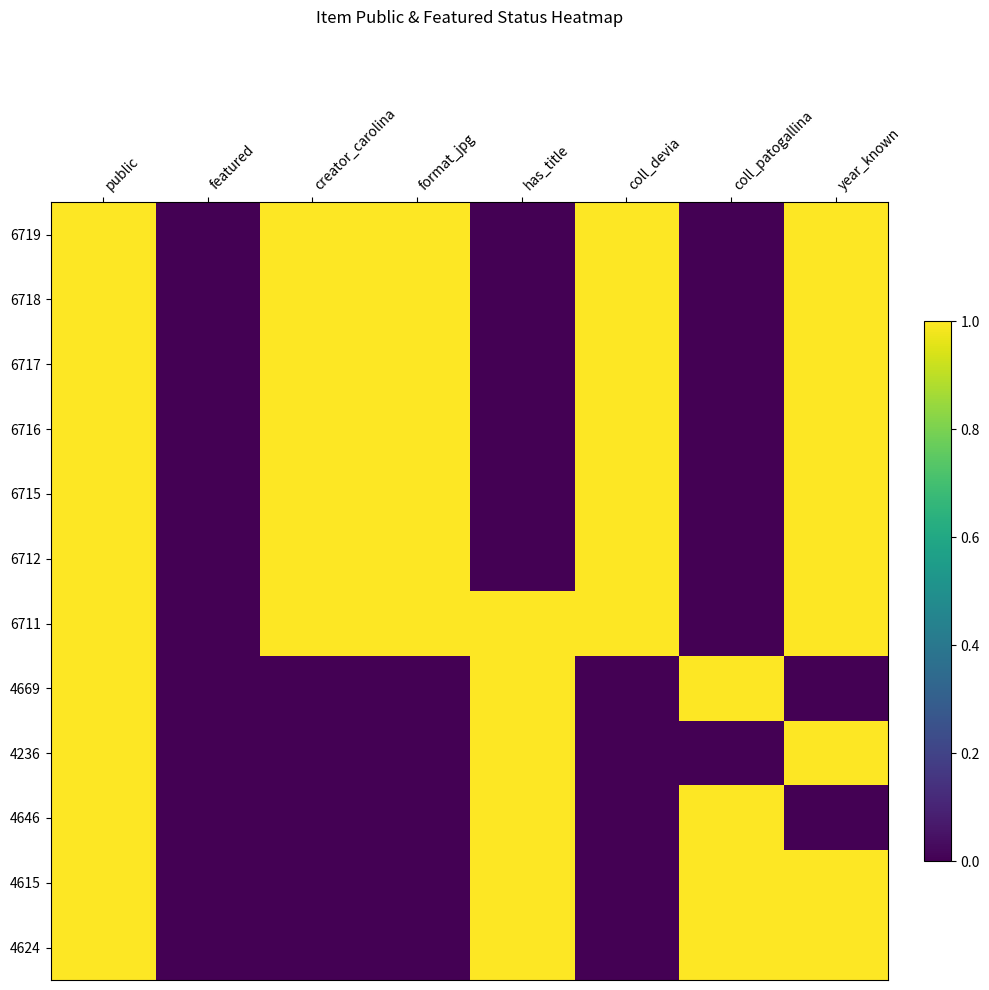

What is the total value across all series at creator_carolina?

7